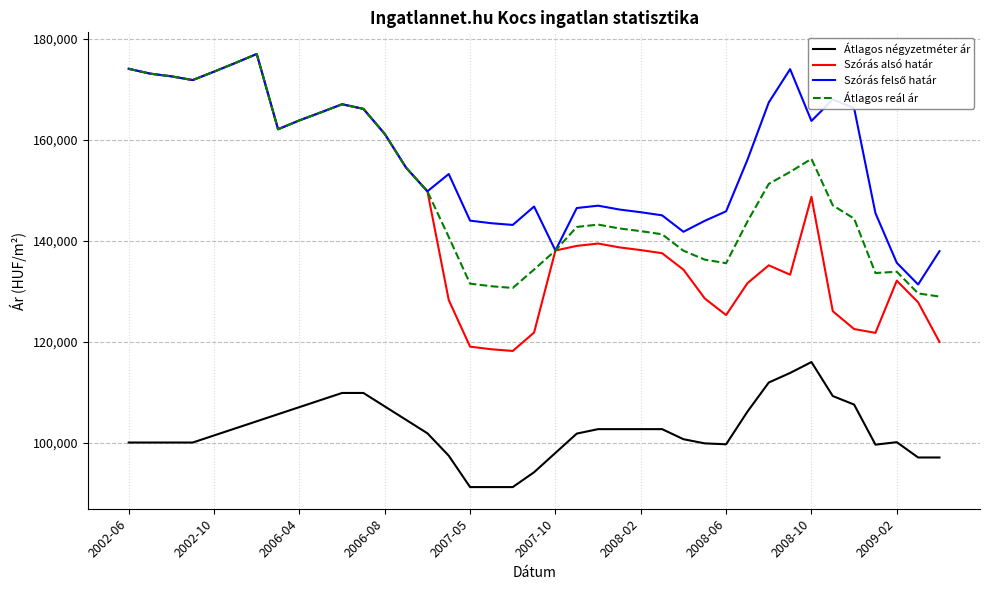

Which series has the largest range (max minus min)?

Szórás alsó határ